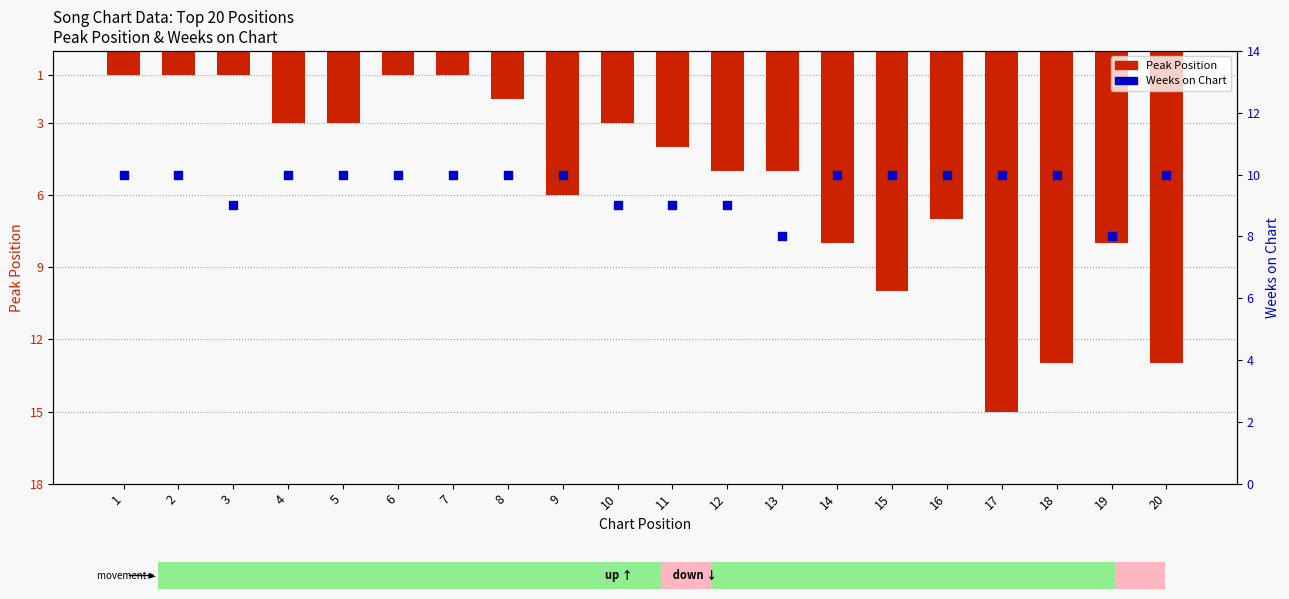

What is the total value across all series at 18?

23